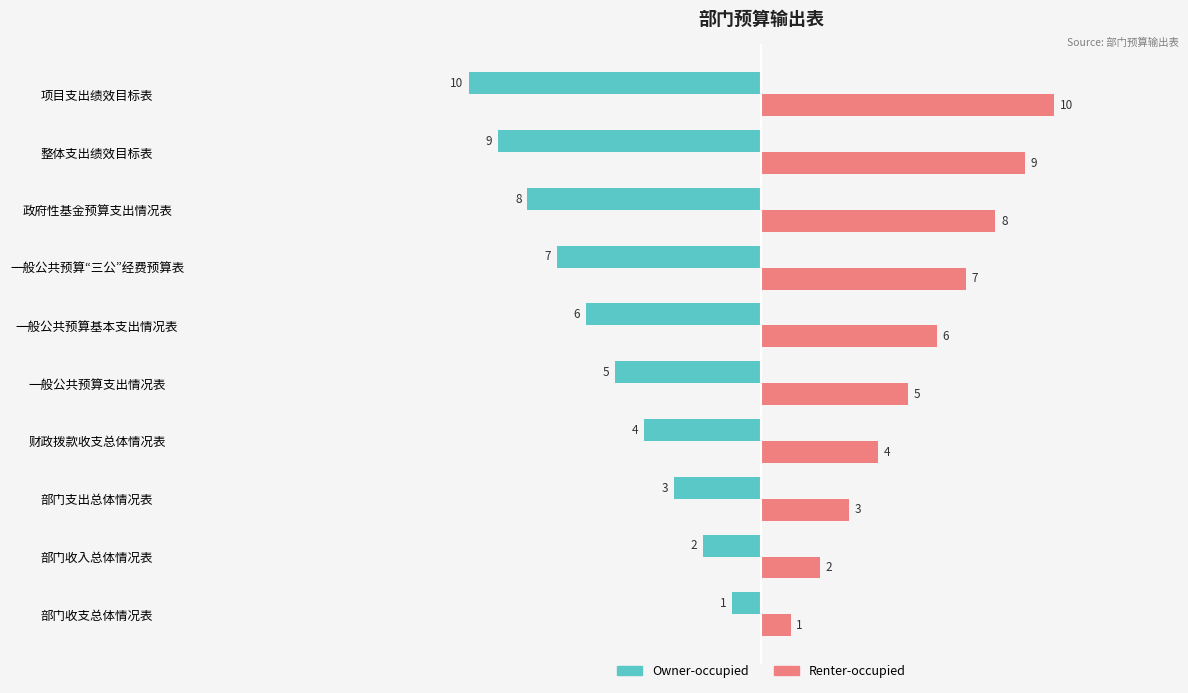

The value of Renter-occupied at 一般公共预算基本支出情况表 is 6. True or false?

True